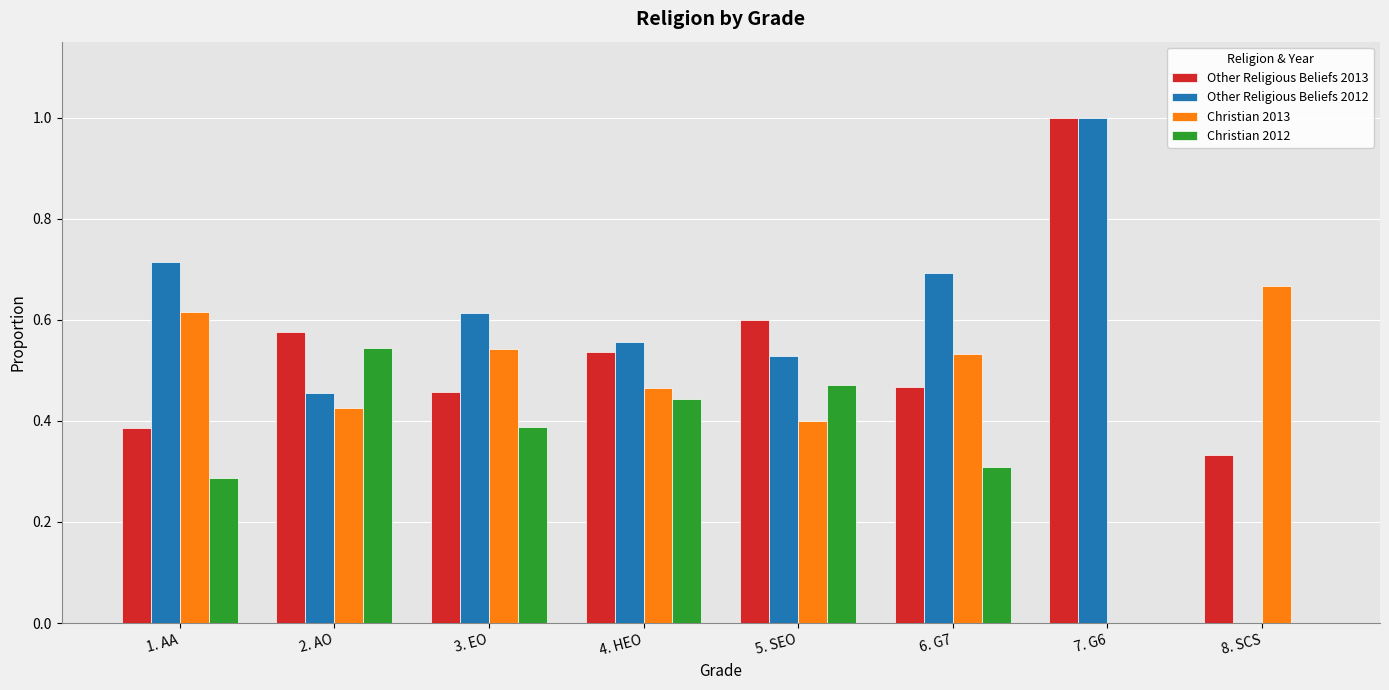

What is the total value across all series at 8. SCS?

1.0